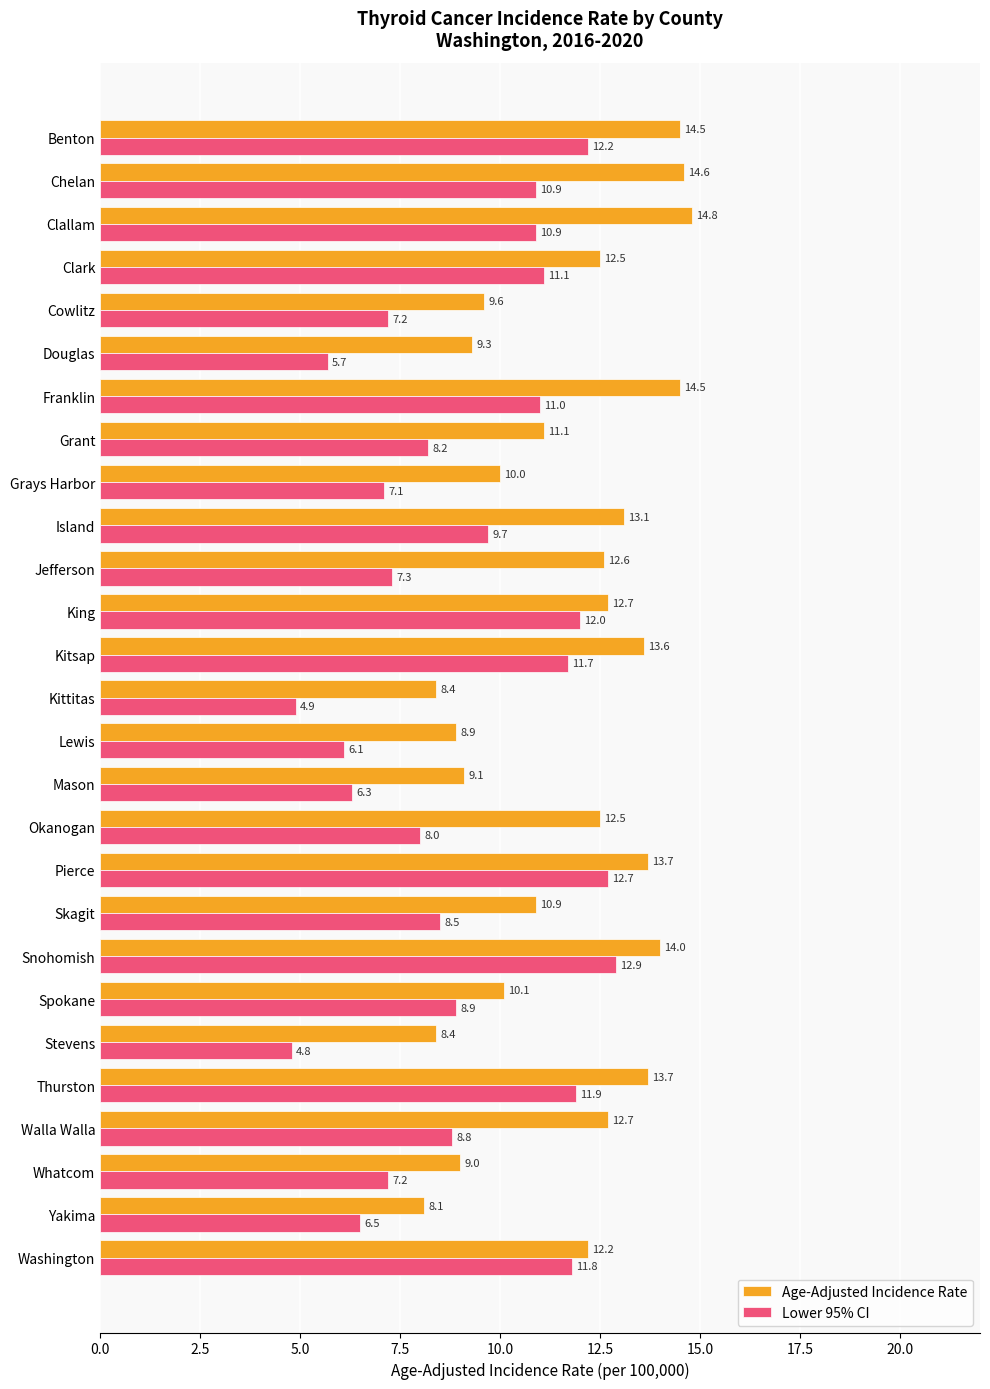

At how many categories does at least one series exceed 11?

16